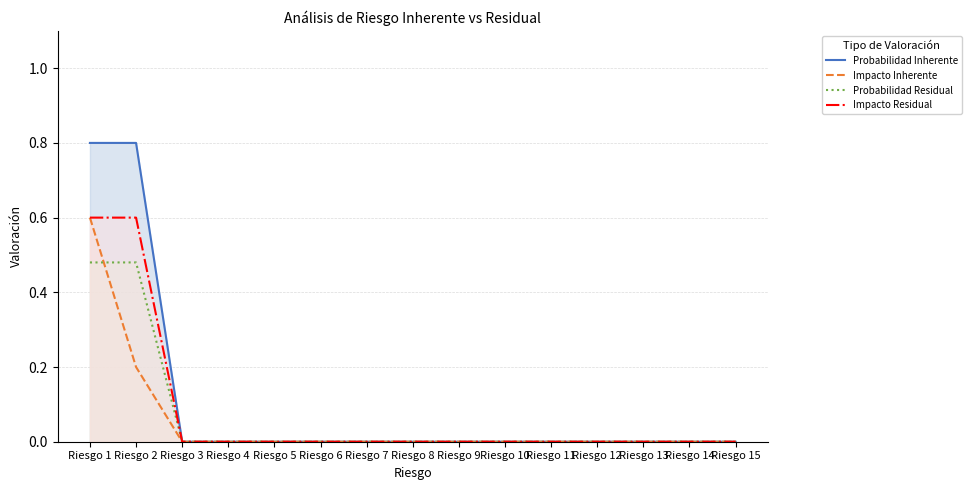

Is it true that Impacto Residual equals -0.4 at Riesgo 13?

False